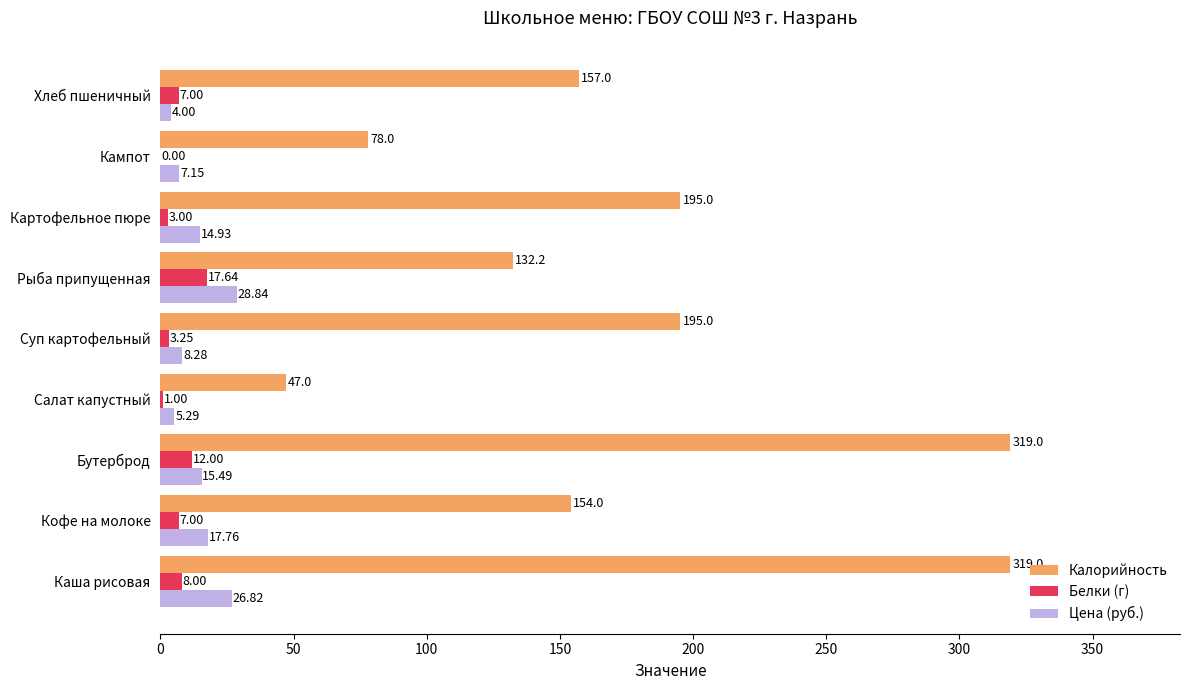

What is the sum of all Белки (г) values?

58.9